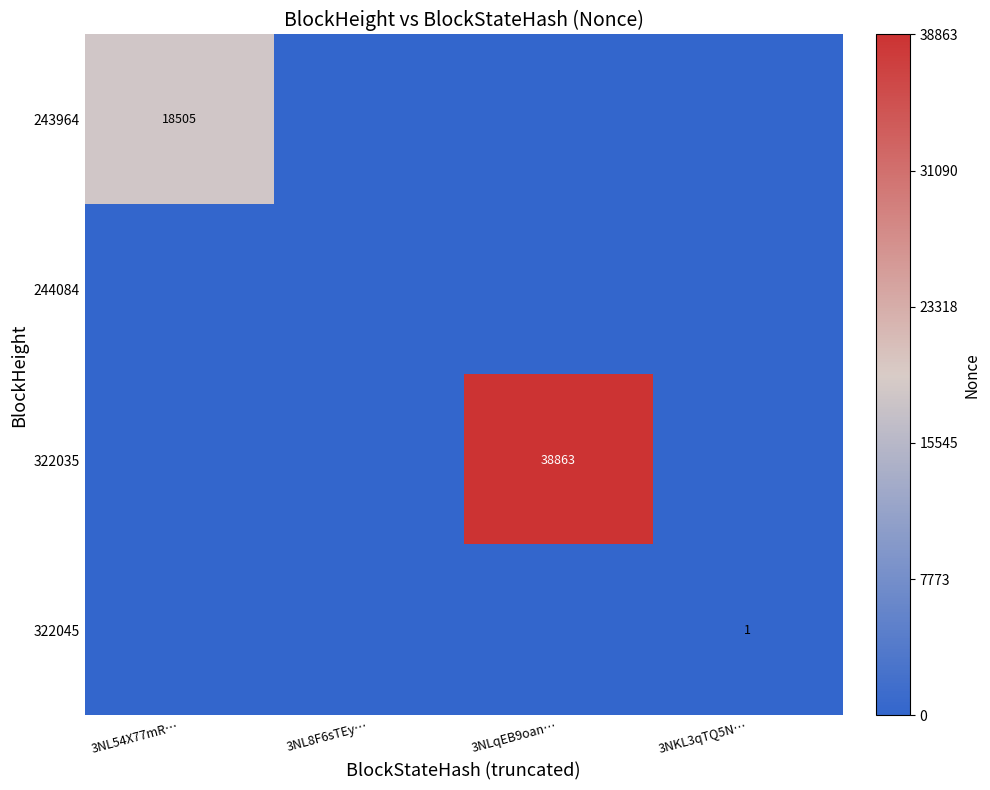

The value of 322045 at 3NKL3qTQ5N… is 2. True or false?

False